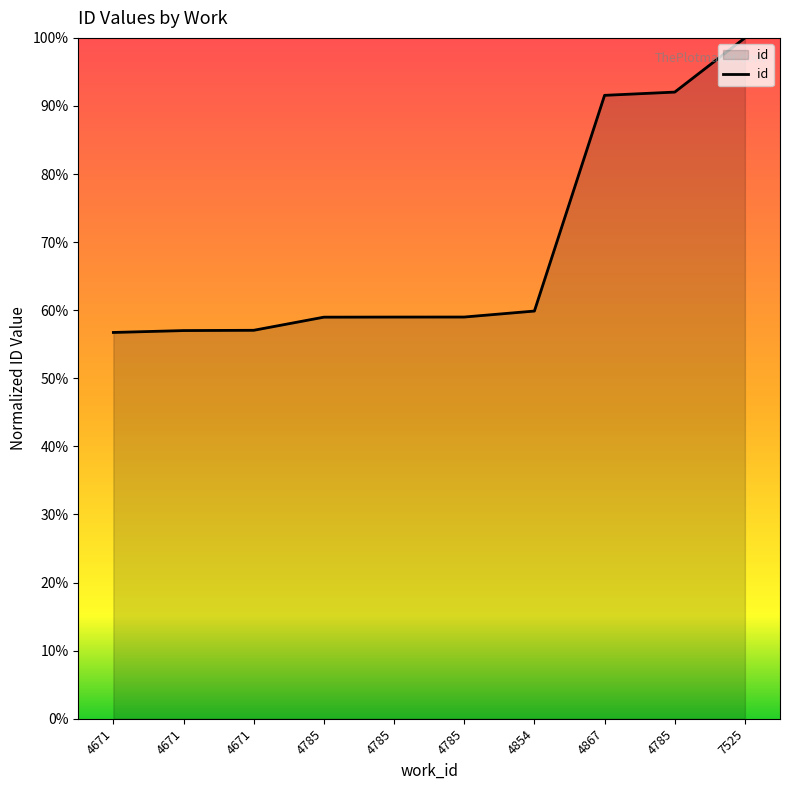

Does the chart display data point markers on the line(s)?

No